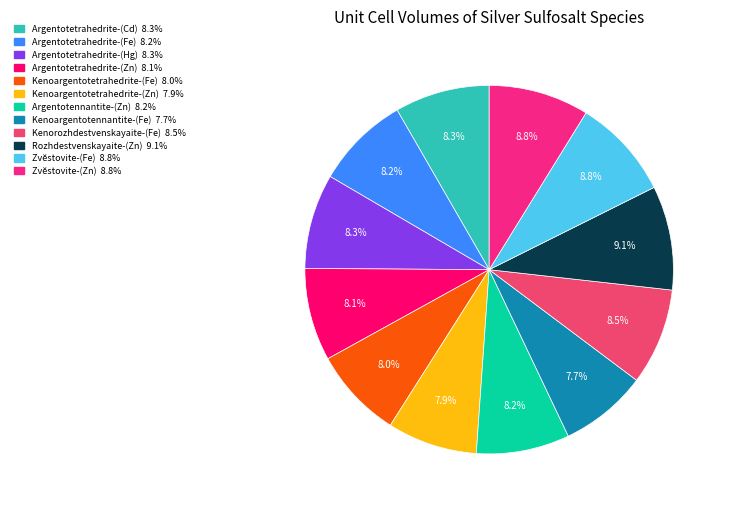

Combined, do Rozhdestvenskayaite-(Zn) and Kenoargentotetrahedrite-(Fe) account for over 50%?

No